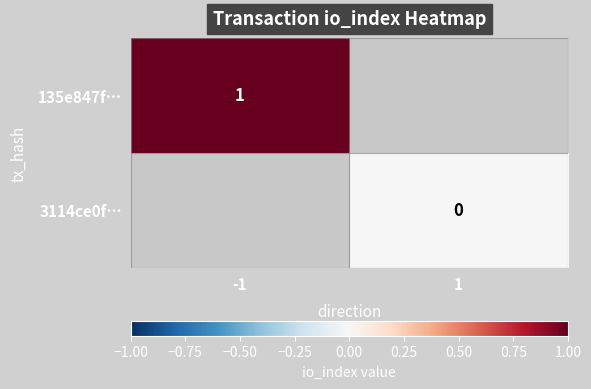

How many data points does each series have?

2